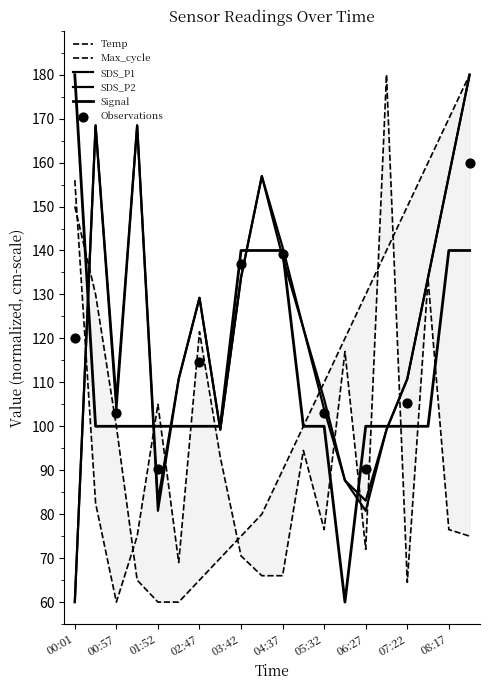

Which series reaches the minimum Y coordinate?

Temp